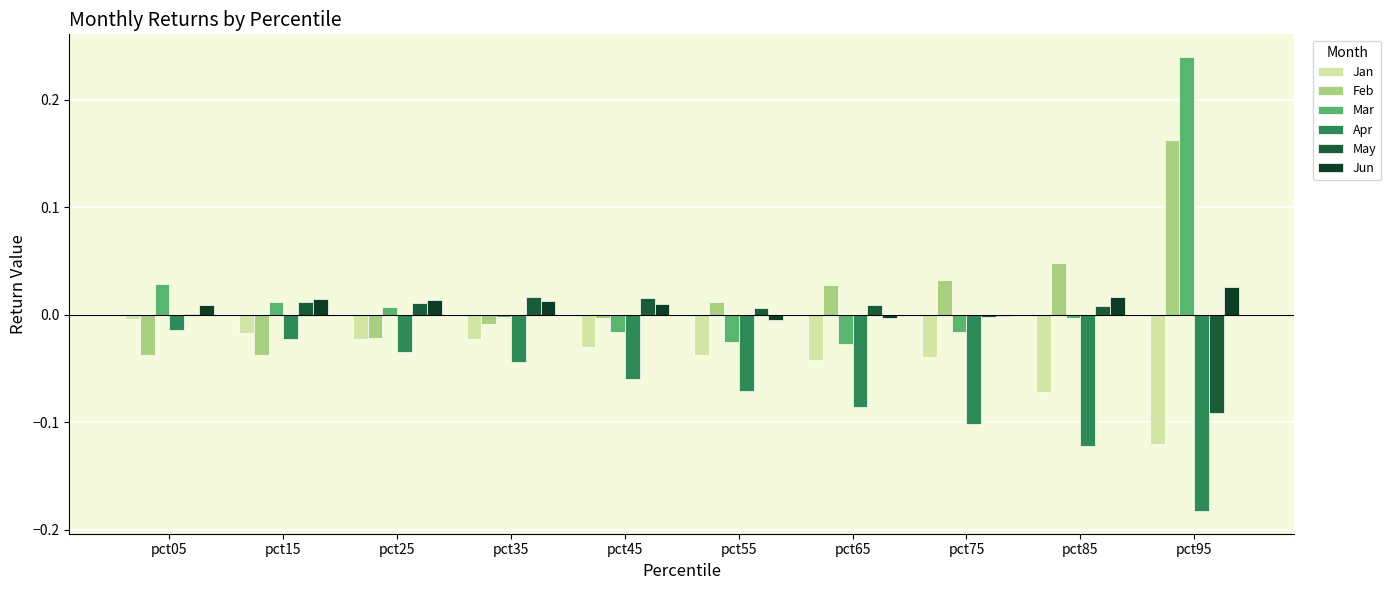

How many series are shown in this chart?

6